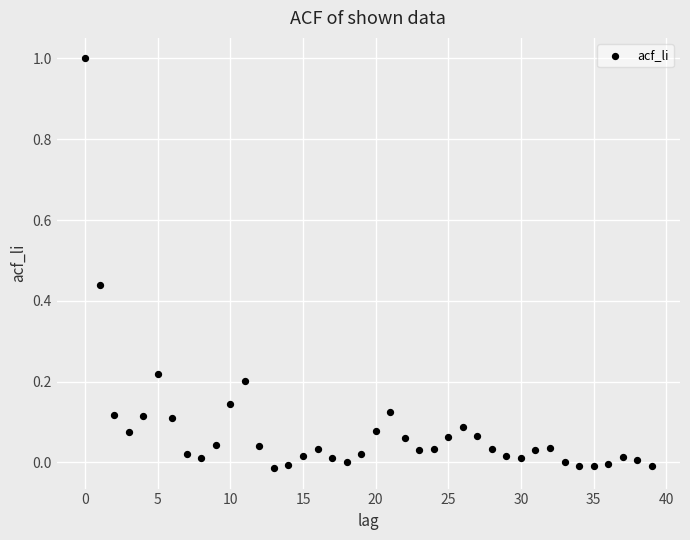

What is the range of Y values (max minus min)?

1.0